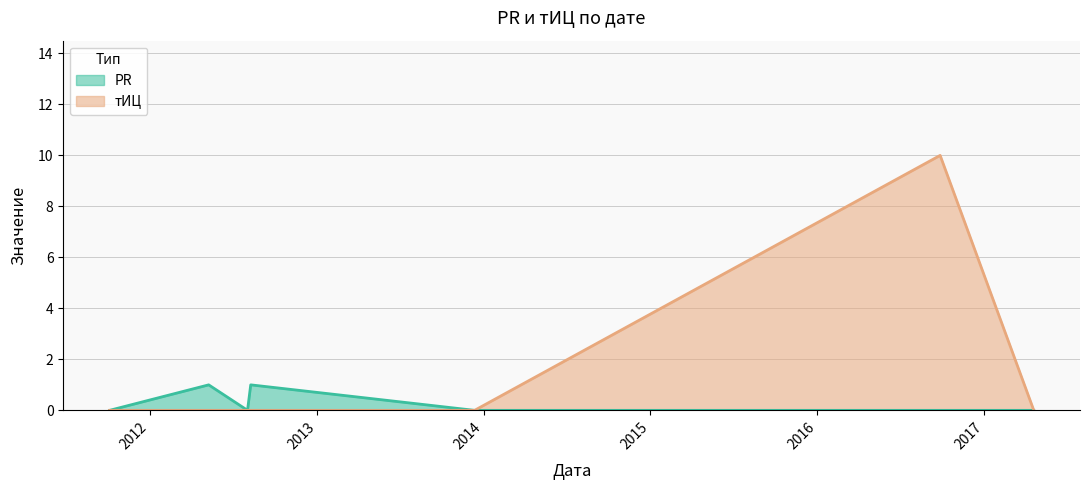

Is it true that PR equals 1 at 2013-12-12?

False